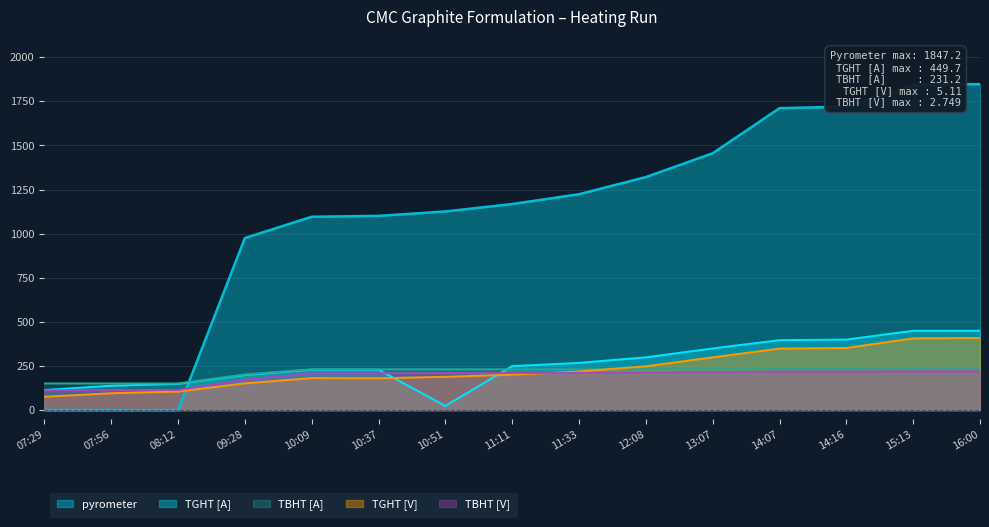

What is the value of the TGHT [V] point at the 4th from the left?

151.6